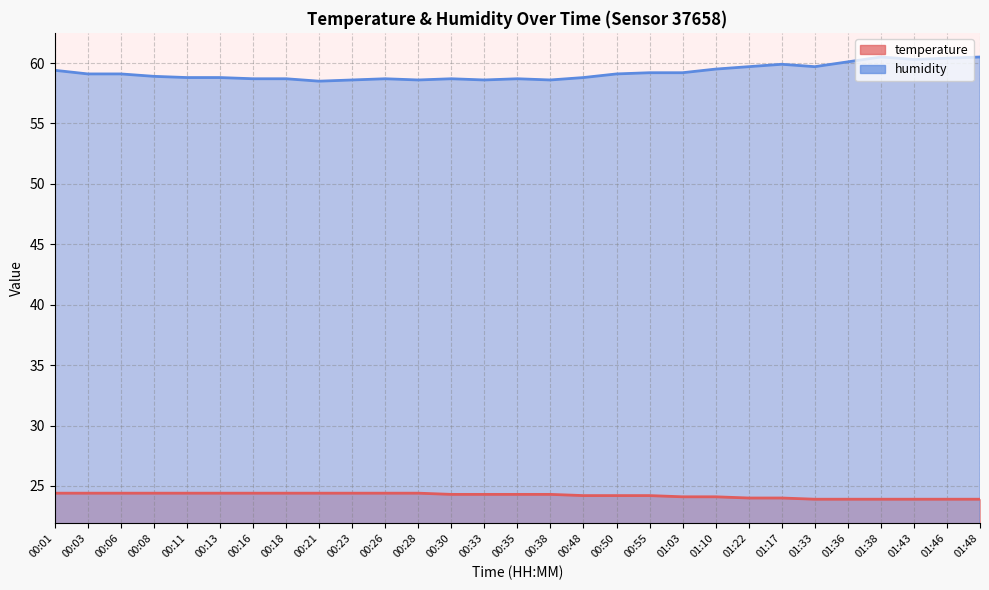

How many data points in humidity are above 59?

15